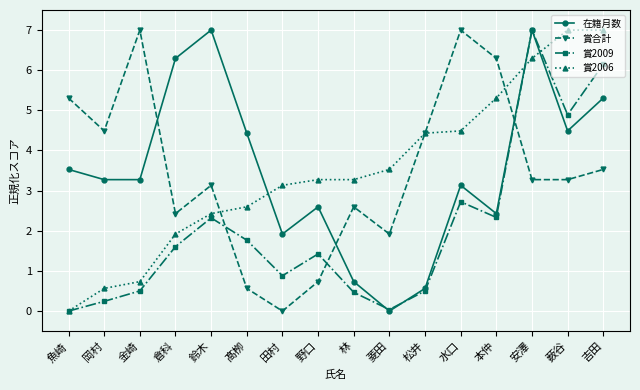

How many distinct data groups are displayed?

4